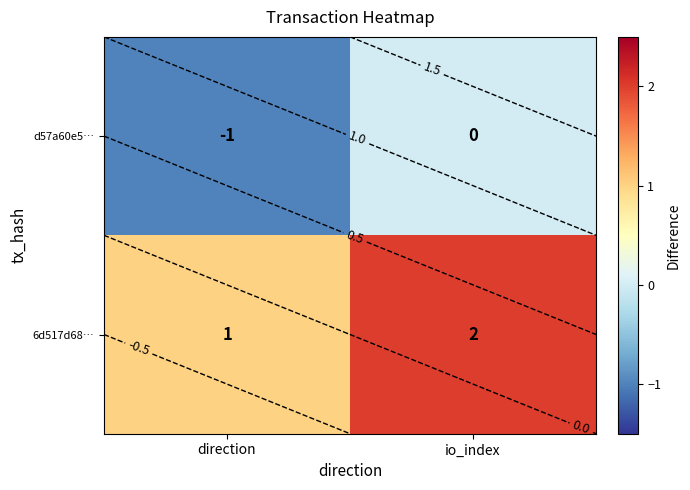

At which label does 6d517d68… reach its peak?

io_index